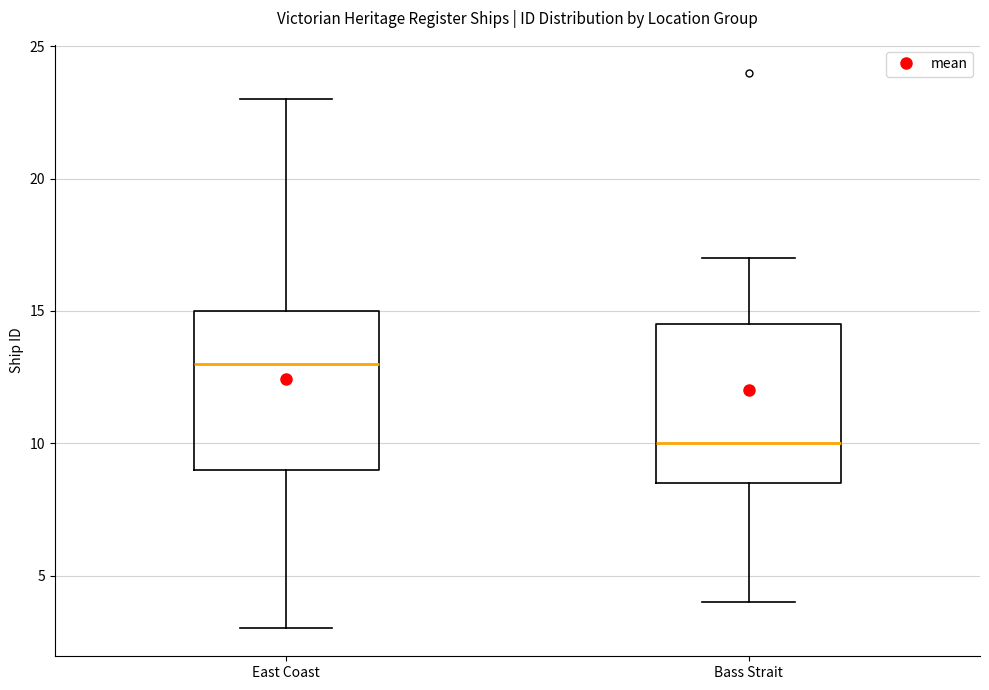

Reading left to right, transcribe this box plot: for each box, give where its median line is, the range the box spans, and where its two whiskers end, as read against the y-axis. The values are not printed on the chart, so give them approximately, as read against the axis.

East Coast: median 13.0, box 9.0 to 15.0, whiskers 3.0 to 23.0
Bass Strait: median 10.0, box 8.5 to 14.5, whiskers 4.0 to 17.0